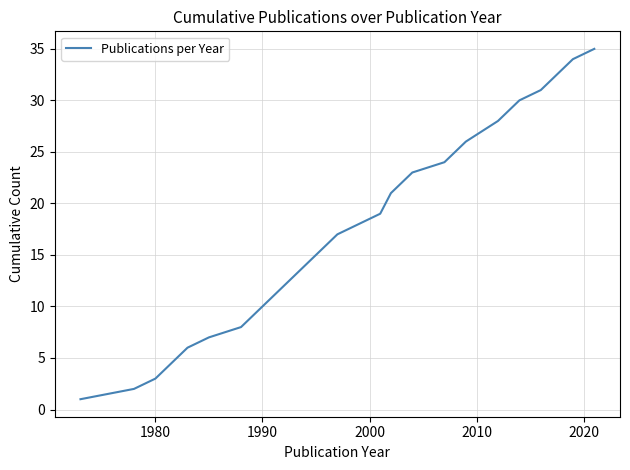

What is the greatest value displayed?

35